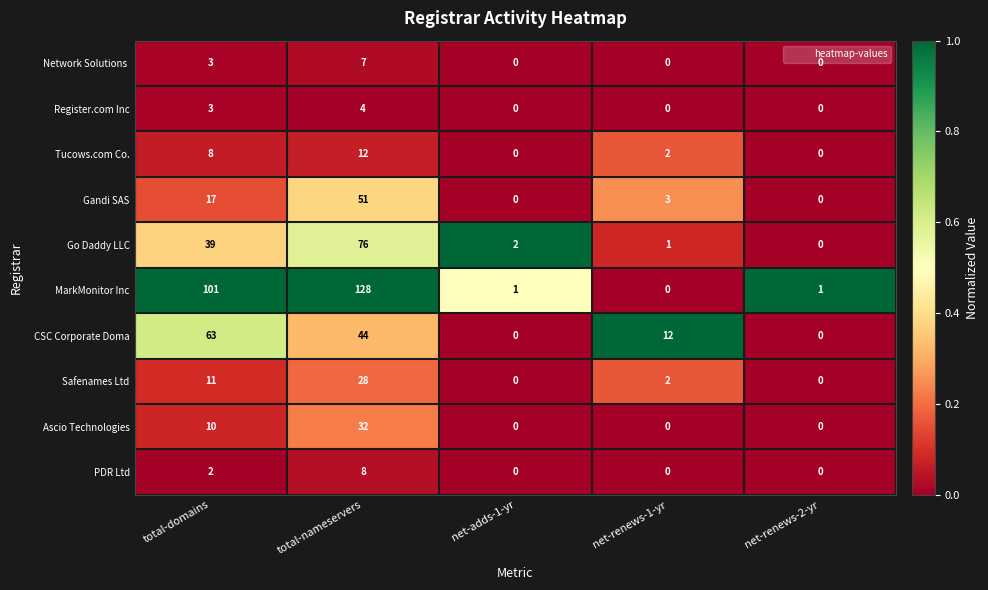

What is the difference between the Gandi SAS values at total-domains and net-renews-2-yr?

17